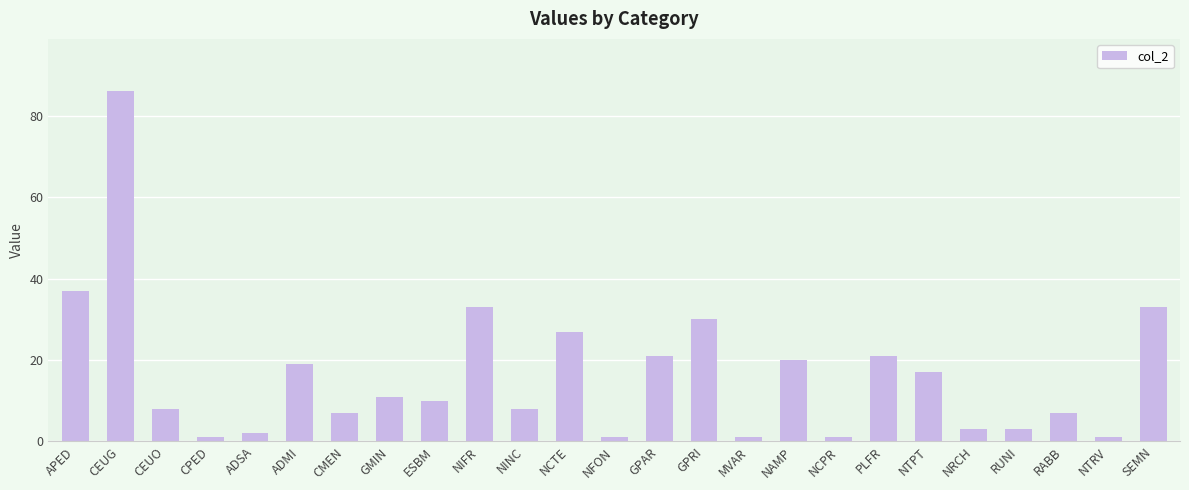

True or false: the data shows 4 at ESBM.

False